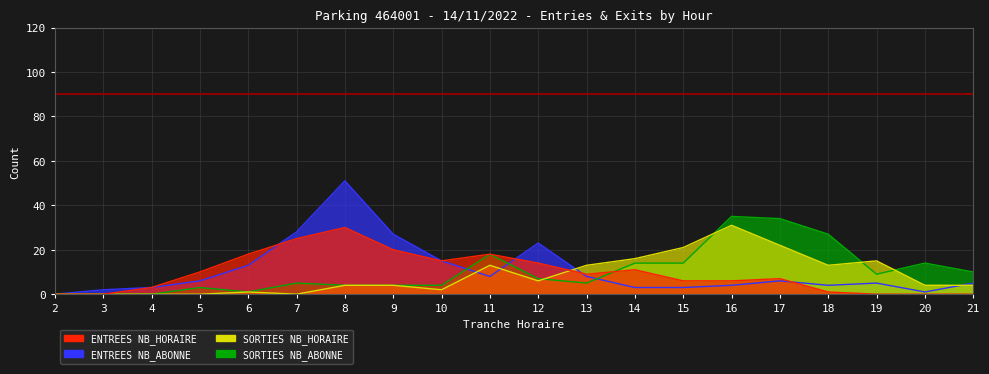

What are all the series names shown in the legend?

ENTREES NB_HORAIRE, ENTREES NB_ABONNE, SORTIES NB_HORAIRE, SORTIES NB_ABONNE